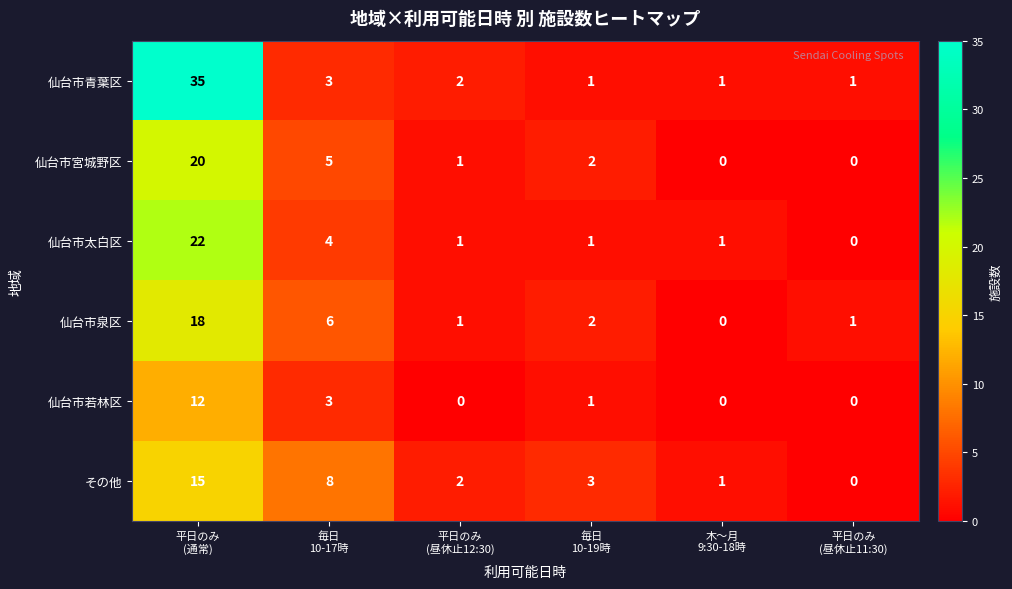

What is the difference between the maximum and second lowest values in the その他 series?

14